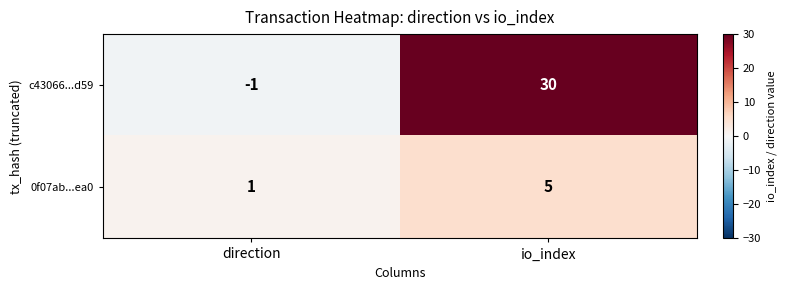

What is the difference between the maximum and minimum values in the 0f07ab...ea0 series?

4